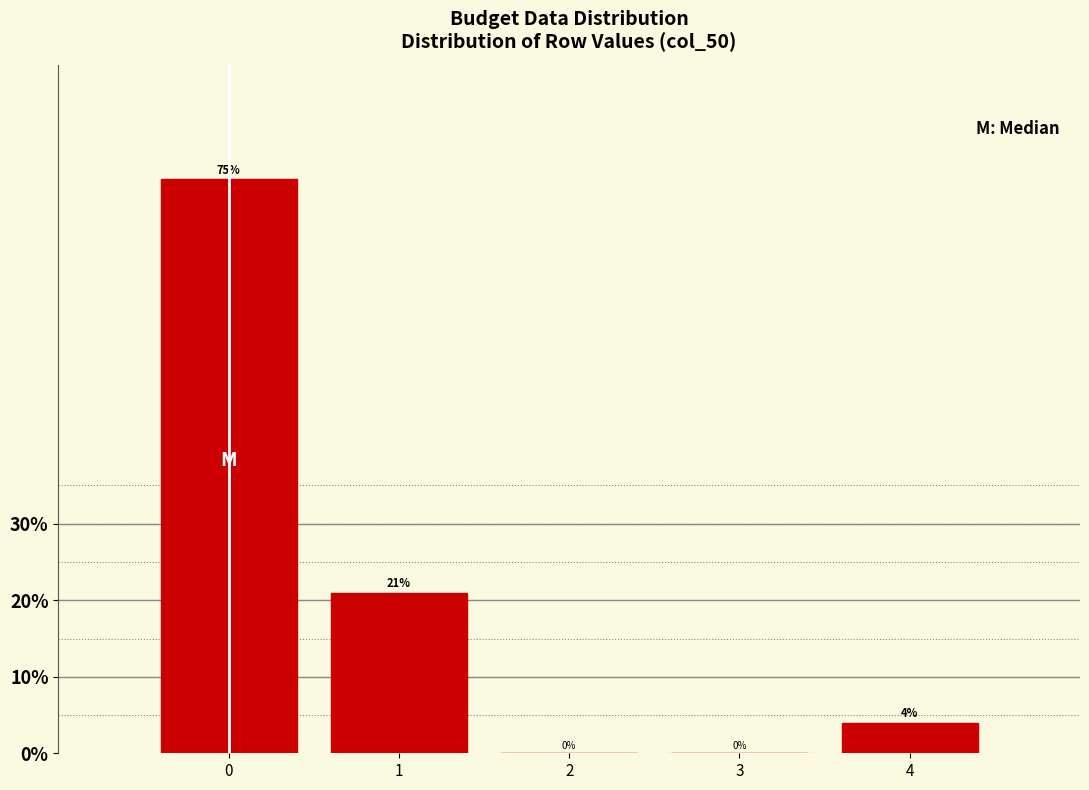

Over which range of the x-axis is the bar tallest?

-0.5 to 0.5